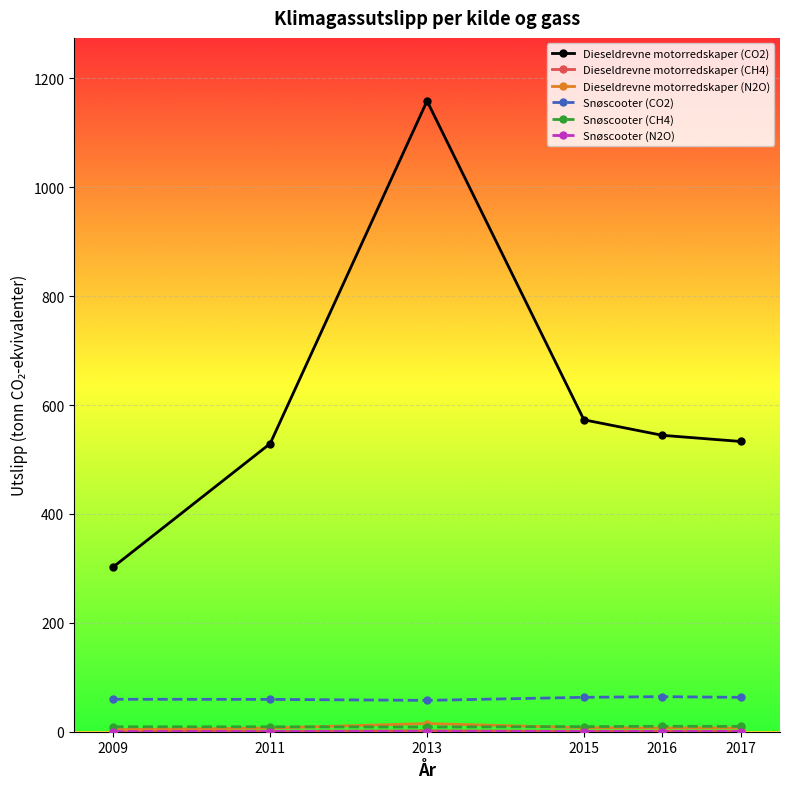

At which label does Snøscooter (CO2) first exceed 63?

2015